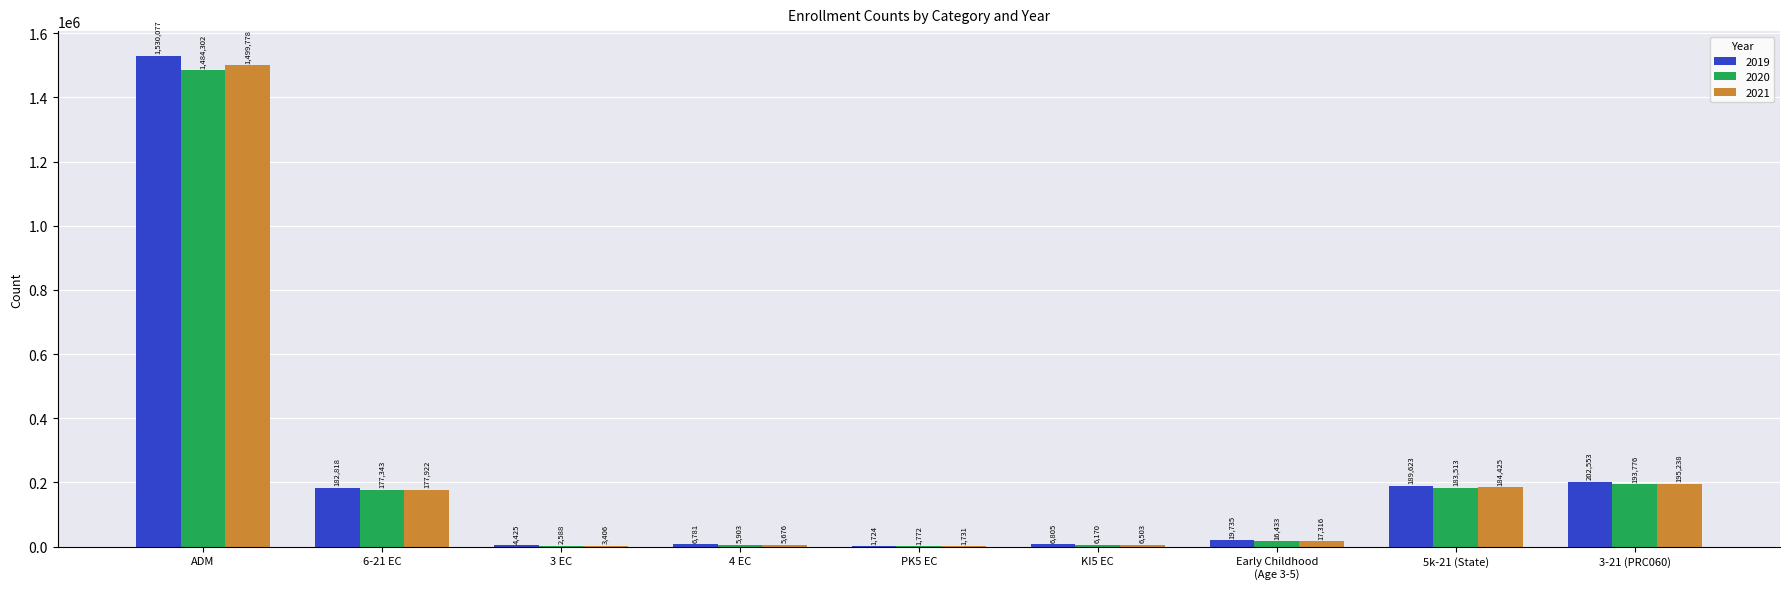

How many categories are shown in the chart?

9